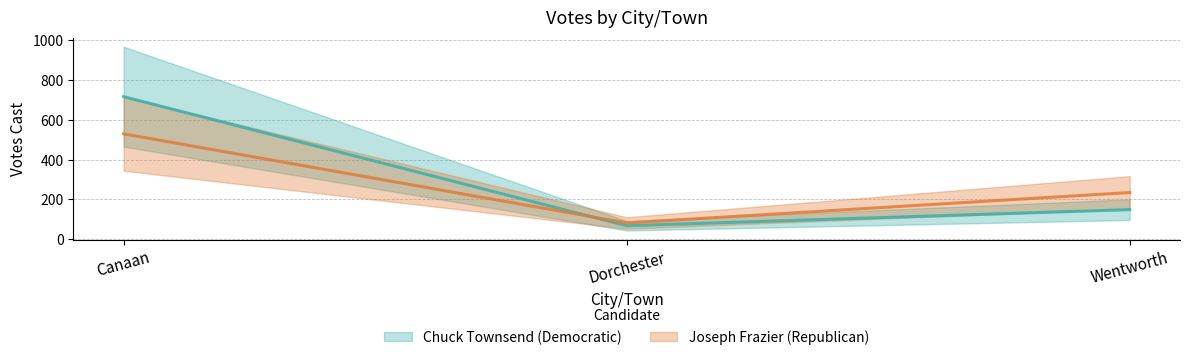

What are all the series names shown in the legend?

Chuck Townsend (Democratic), Joseph Frazier (Republican)